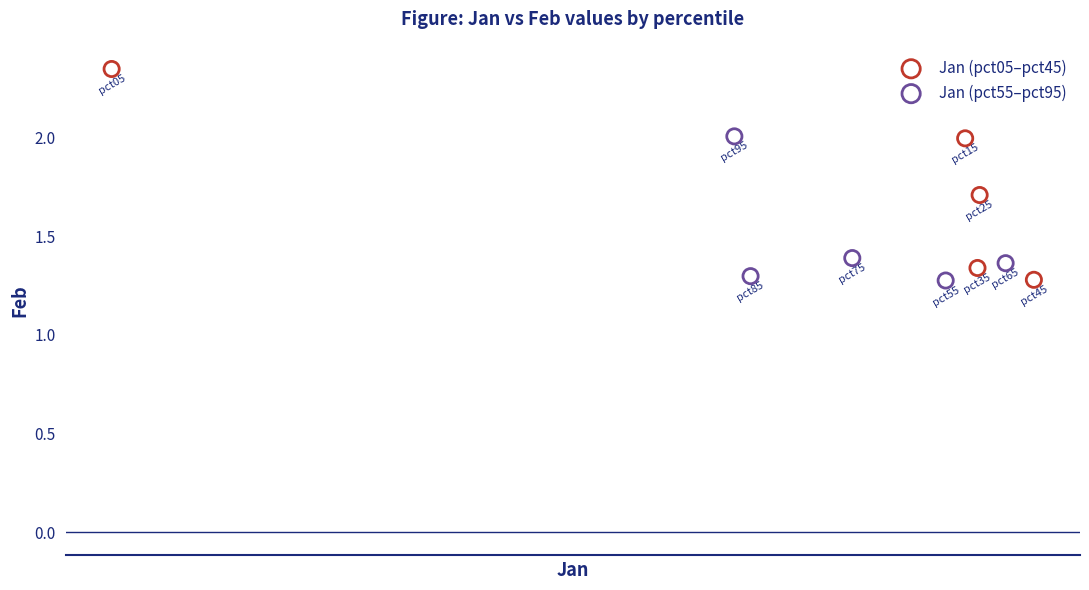

Which series has the widest spread of Y values?

Jan (pct05–pct45)